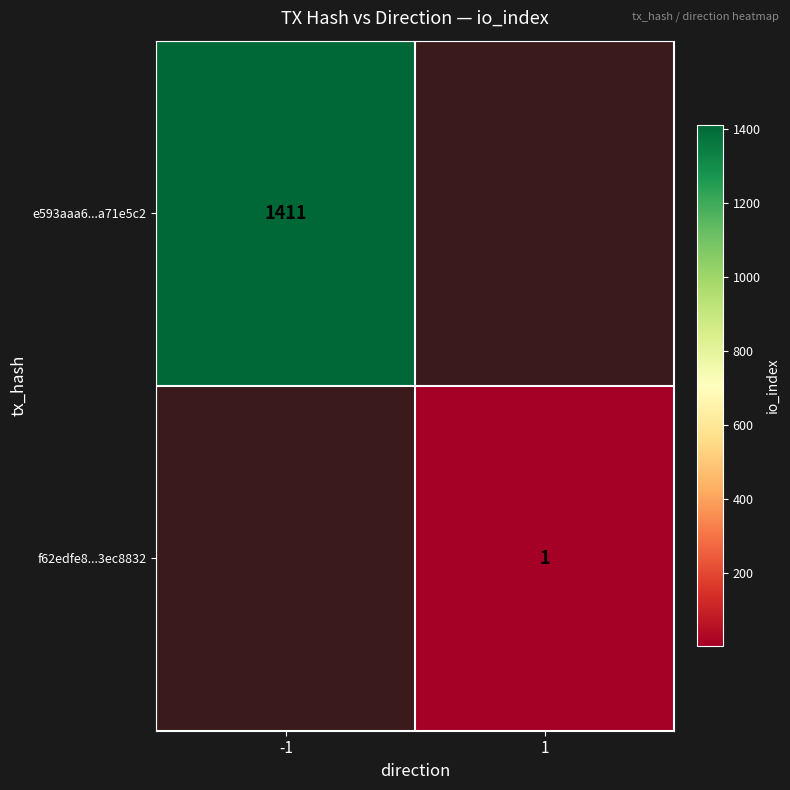

At how many categories does at least one series exceed 1125?

1